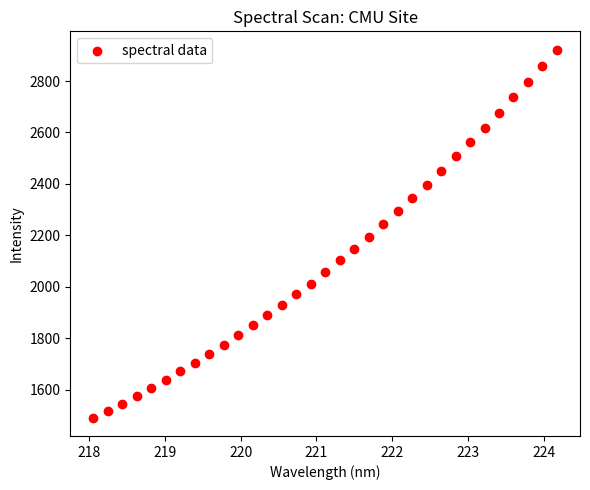

What is the range of Y values (max minus min)?

1430.4